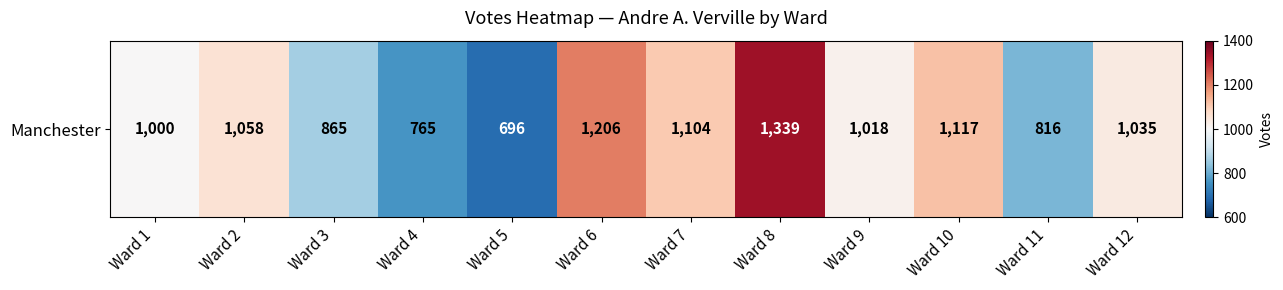

What is the ratio of the value at Ward 7 to the value at Ward 12?

1.1